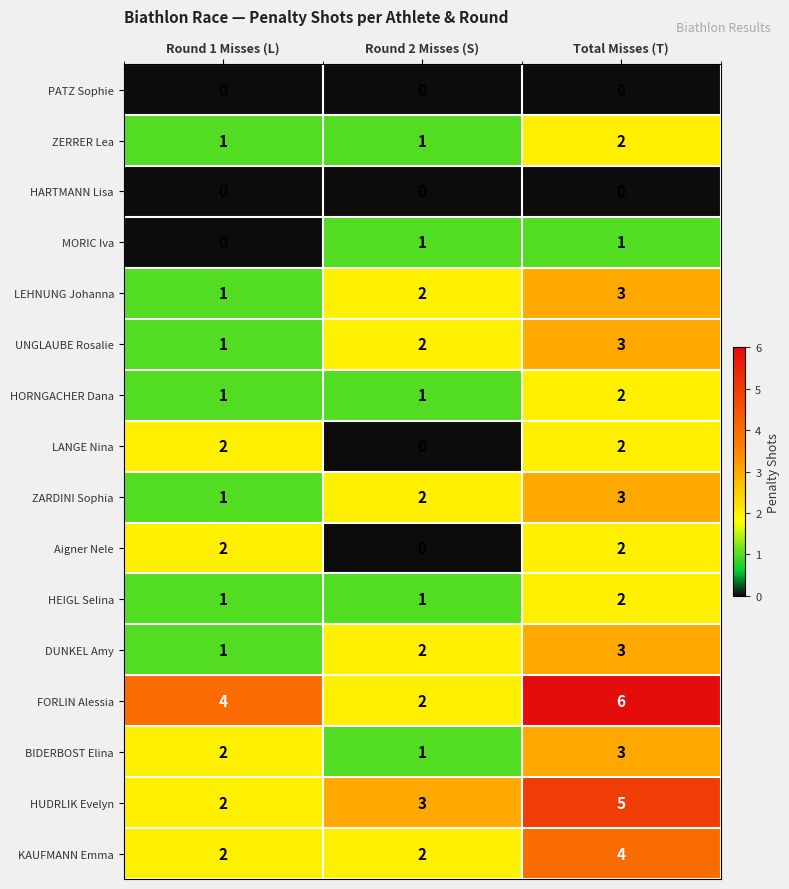

What value does the BIDERBOST Elina series have at Total Misses (T)?

3